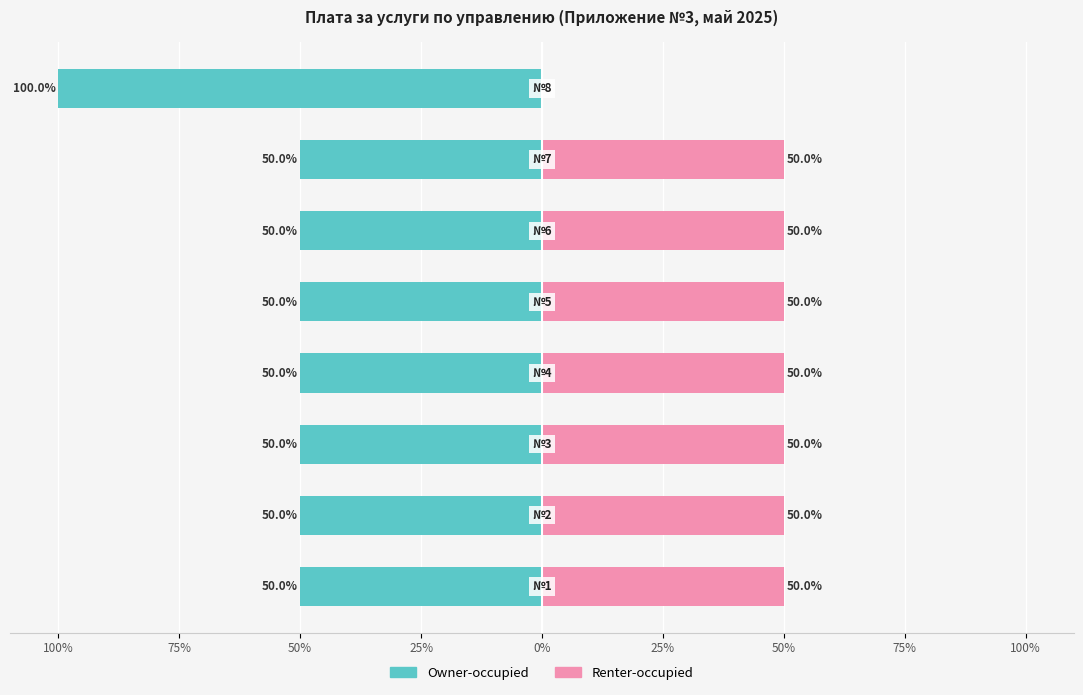

Does the chart contain stacked bars?

No